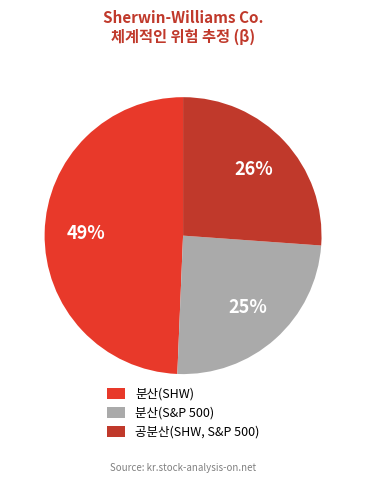

How many slices are in this pie chart?

3